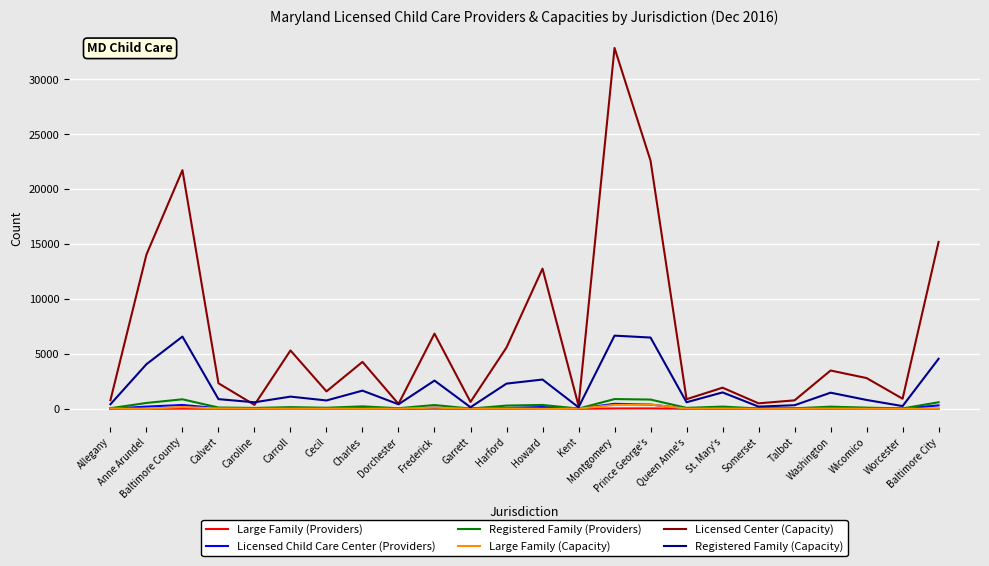

Which series has the largest range (max minus min)?

Licensed Center (Capacity)